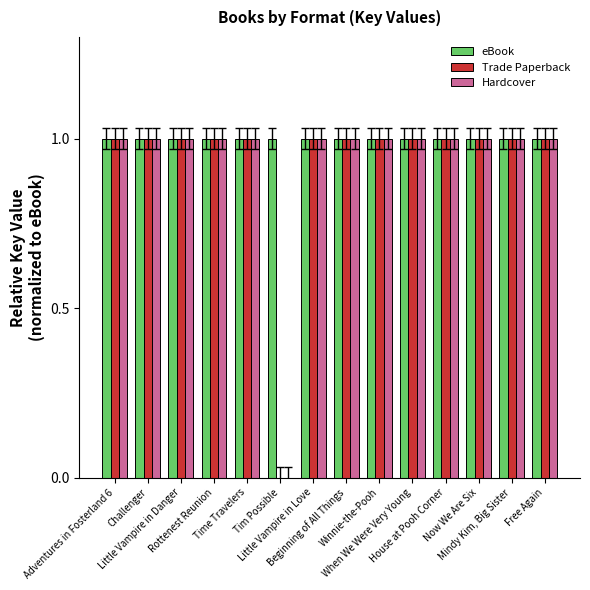

Reading right to left, transcribe all the data shown in this chart.

eBook: 1	1	1	1	1	1	1	1	1	1	1	1	1	1
Trade Paperback: 1	1	1	1	1	1	1	1	0	1	1	1	1	1
Hardcover: 1	1	1	1	1	1	1	1	0	1	1	1	1	1